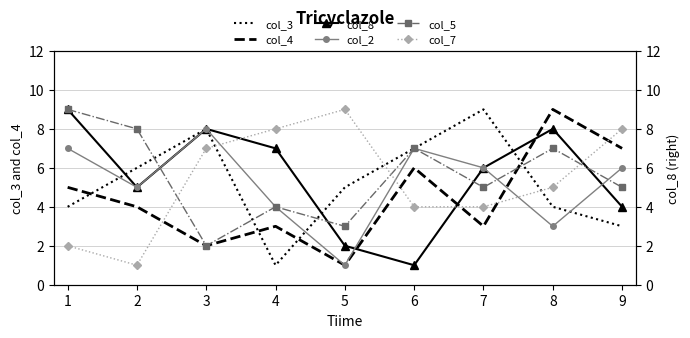

Between 9 and 5, which is larger?

5